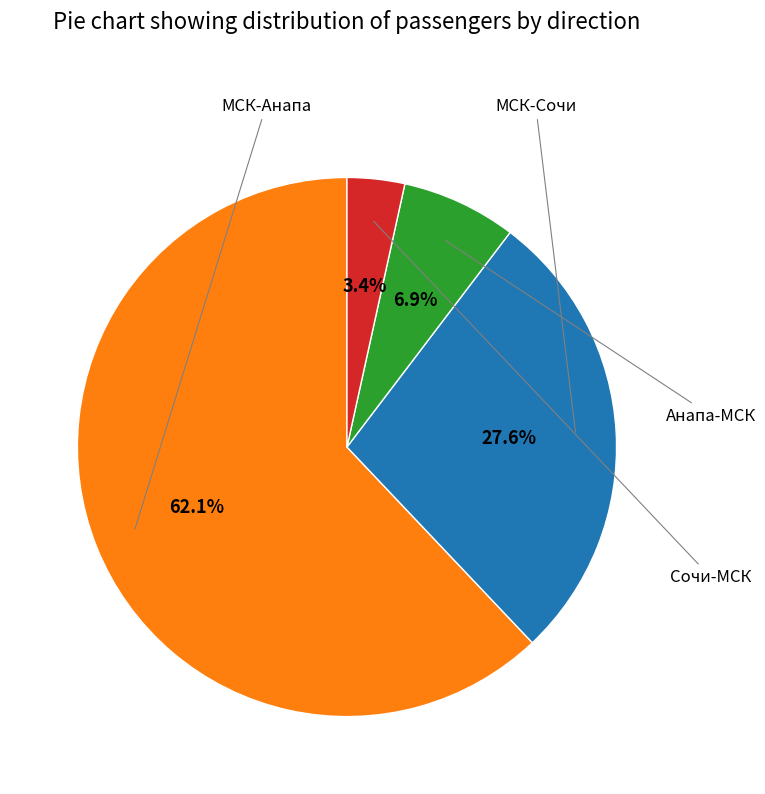

Is there any slice that represents more than half of the pie?

Yes